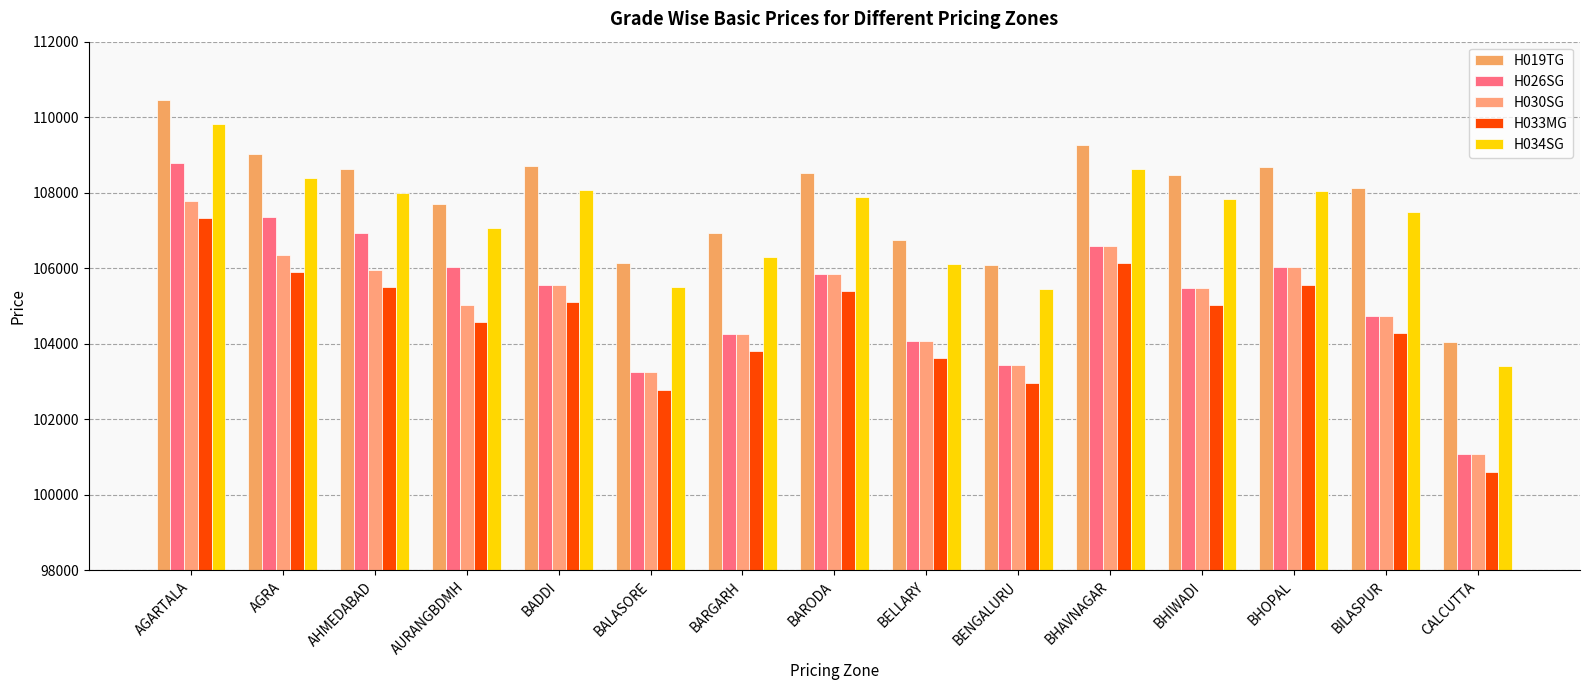

What is the difference between the highest and lowest values at BALASORE?

3353